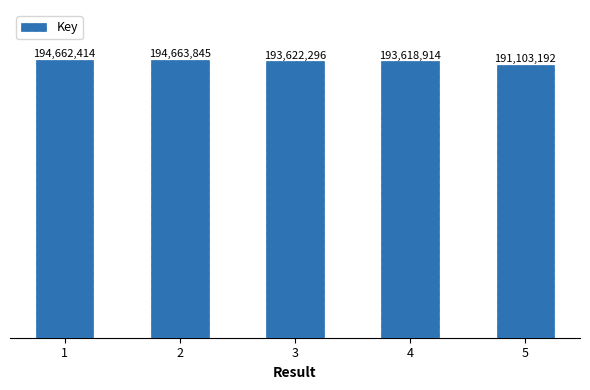

Which category has the lowest value across all series?

5